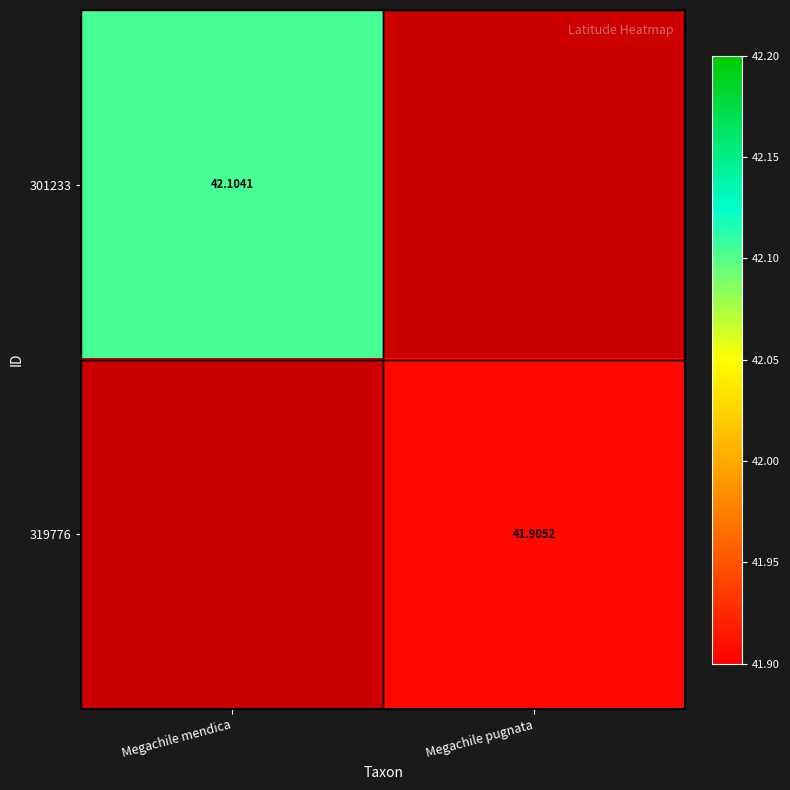

What is the minimum value shown in the chart?

41.9